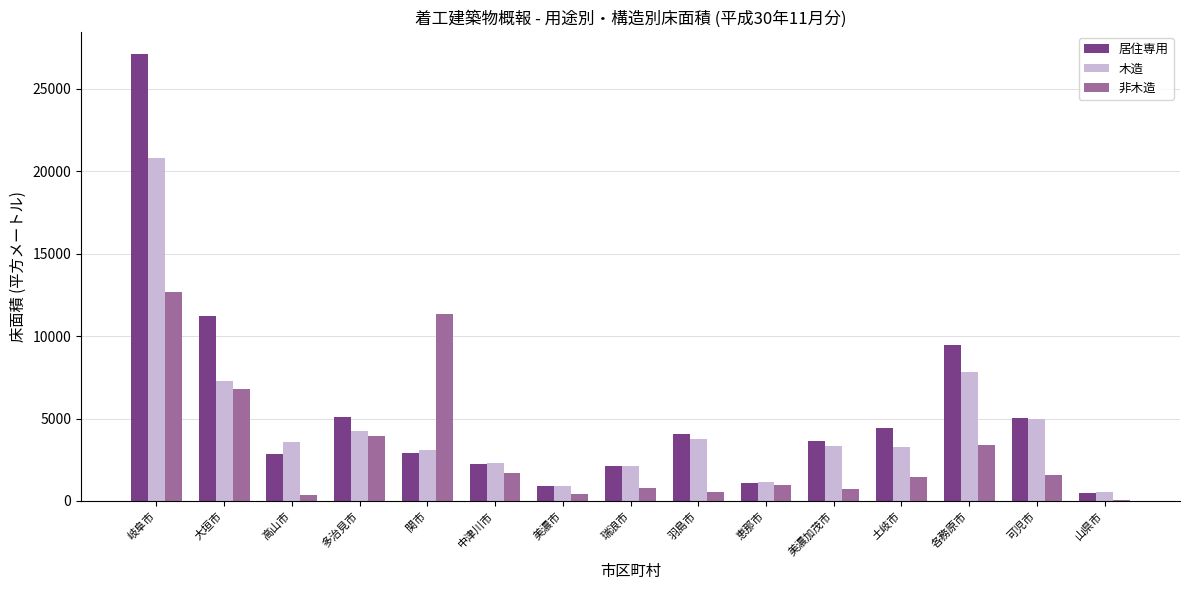

How many groups of bars are there?

15